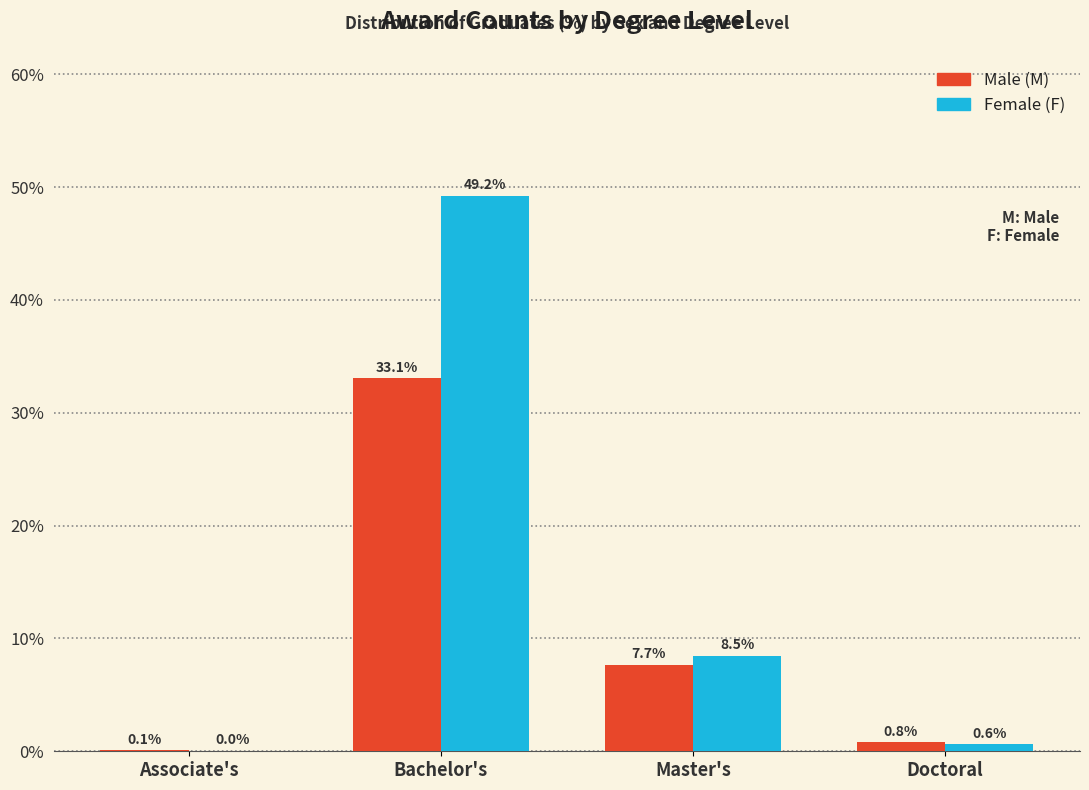

Is the value of Female (F) at Master's greater than the value of Male (M) at Associate's?

Yes